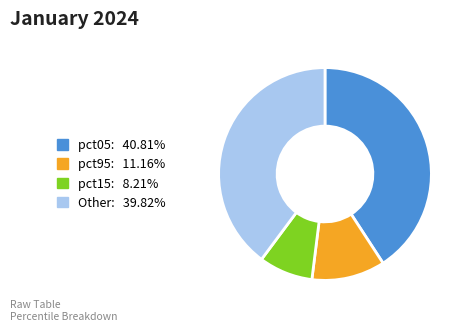

Is there any slice that represents more than half of the pie?

No